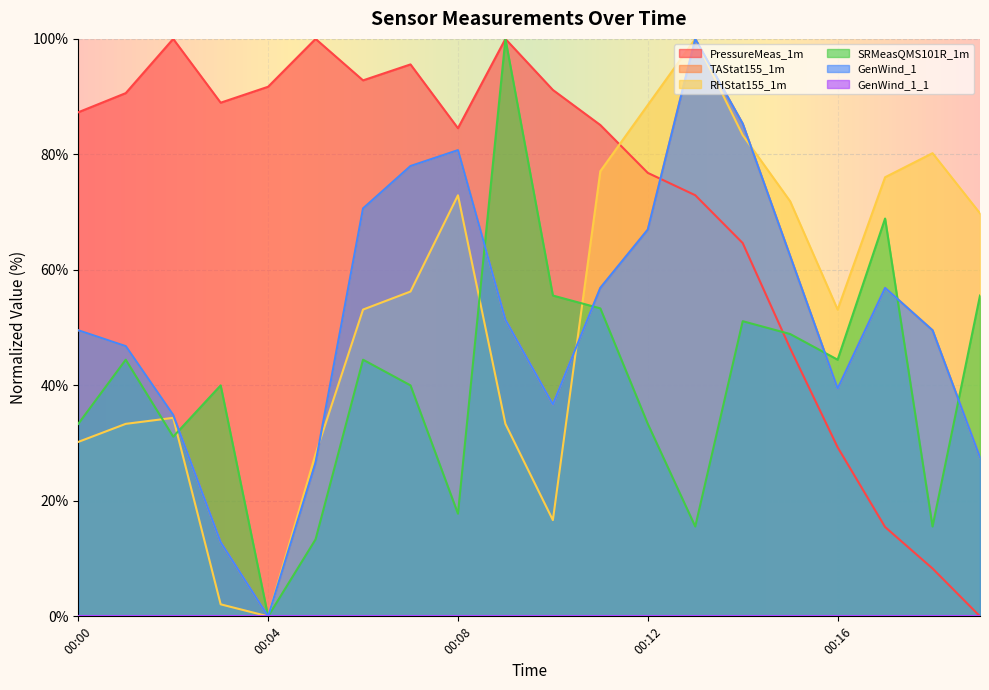

At which category does the chart reach its minimum across all series?

00:19